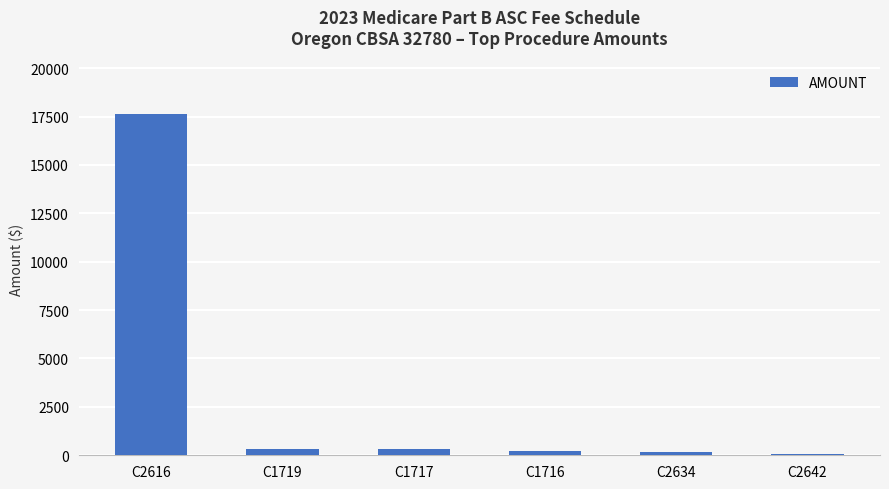

What is the average value?

3132.5